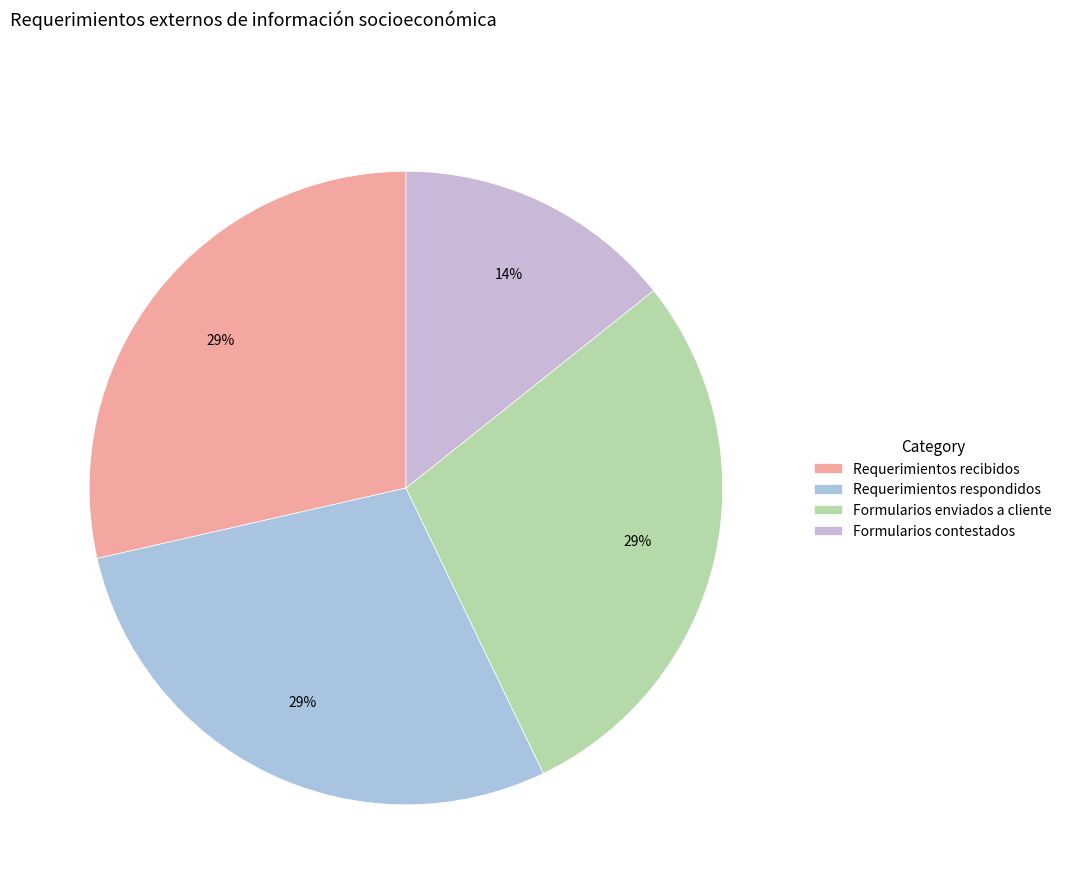

To the nearest percent, what is the difference between the Formularios contestados and Requerimientos respondidos slice percentages?

14%